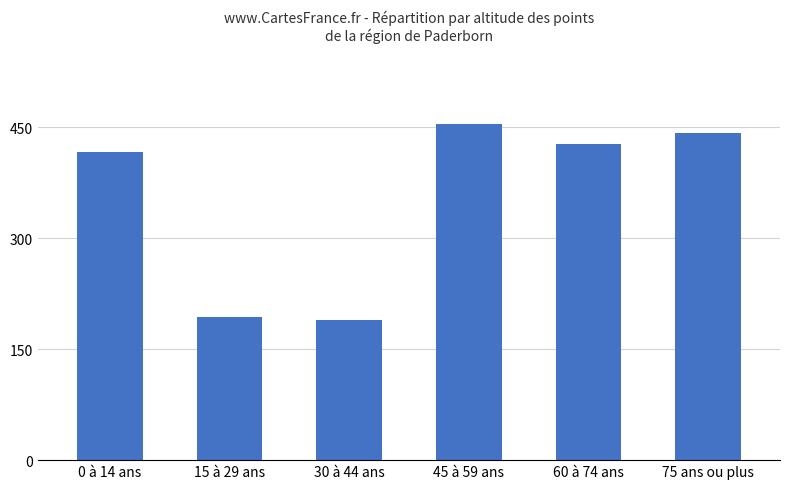

What is the label of the 1st bar from the left?

0 à 14 ans